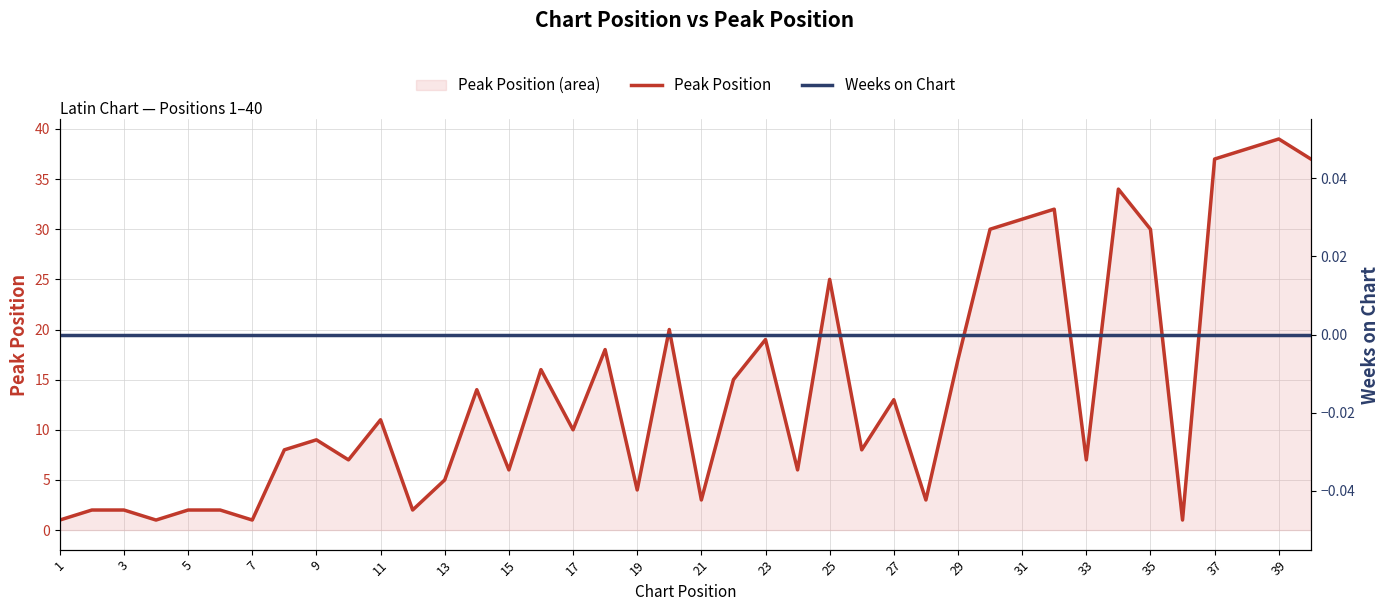

Where is Weeks on Chart nearest to the value 0?

1